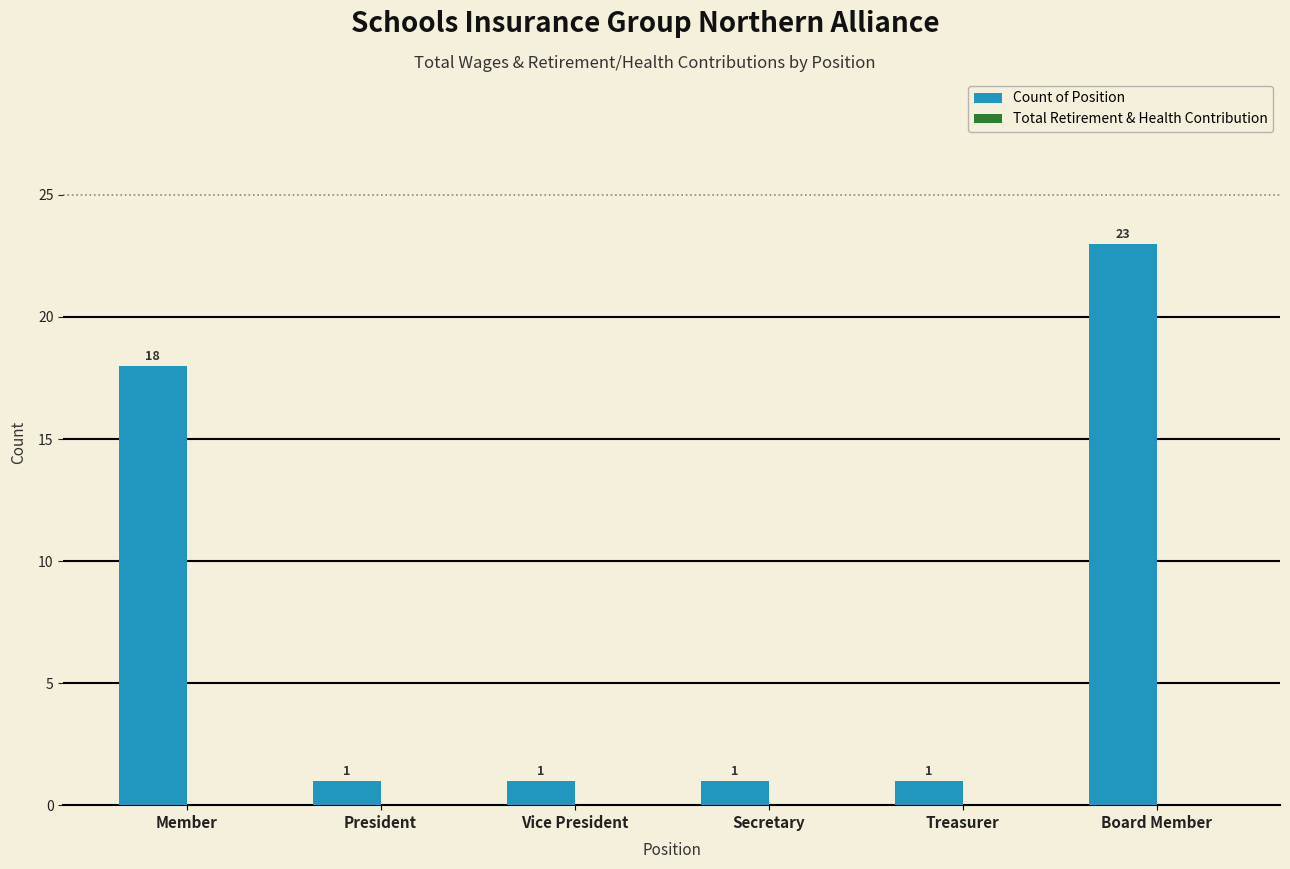

What is the sum of all values?

45